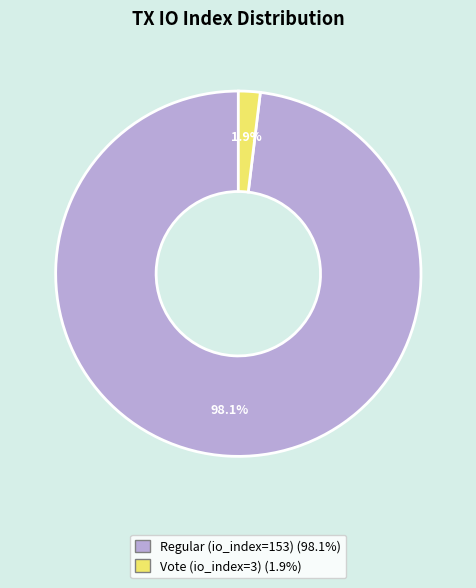

Count the number of slices in the pie.

2